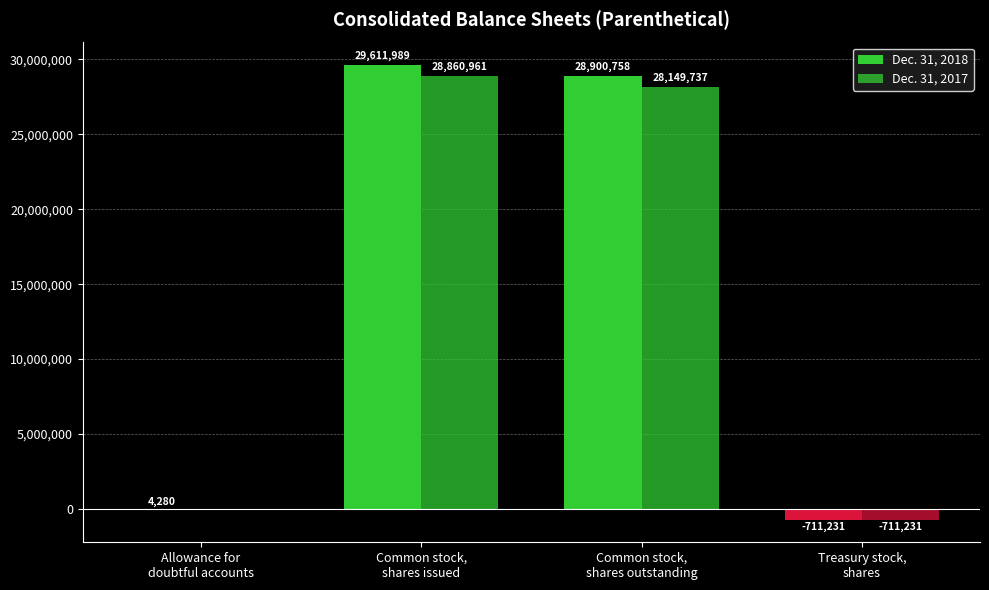

Which category has the lowest value across all series?

Treasury stock,
shares